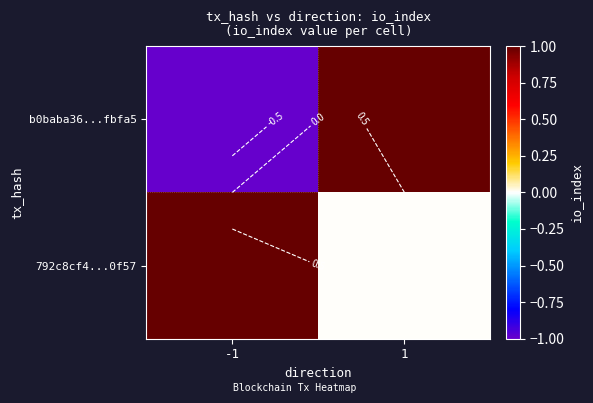

How many data points in 792c8cf4...0f57 are less than 1?

1